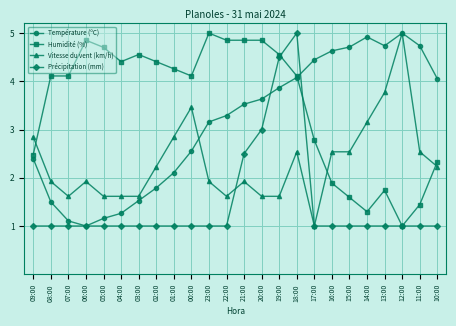

List the series in order of their overall mean, lowest first.

Précipitation (mm), Vitesse du vent (km/h), Température (ºC), Humidité (%)